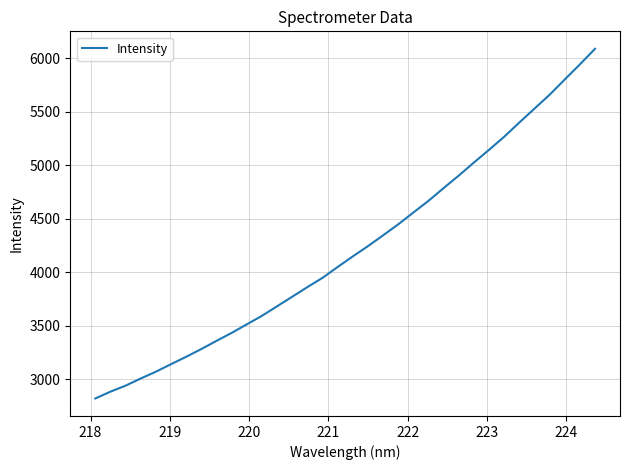

True or false: the data has more than 2 interior local peaks.

False